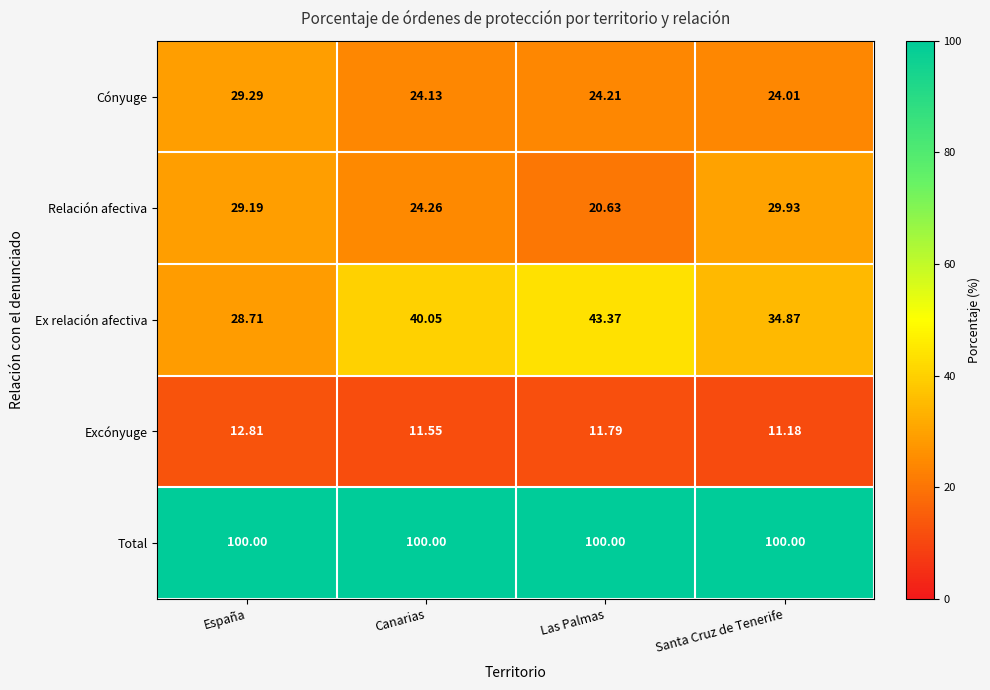

What is the total value across all series at Canarias?

200.0